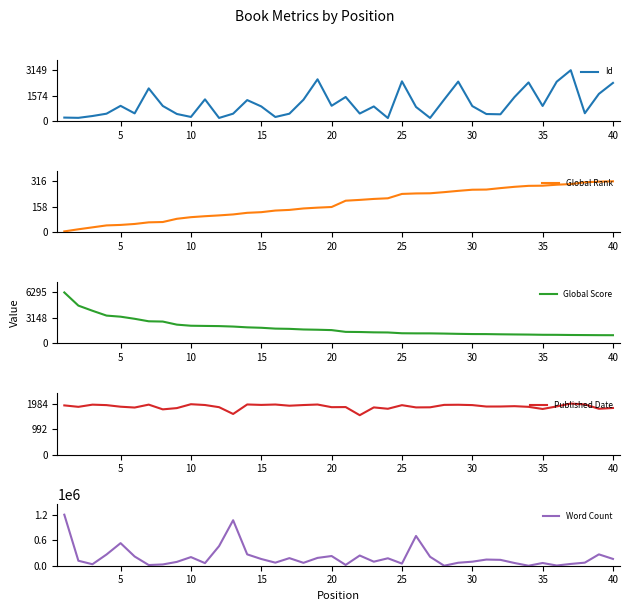

The Global Rank series shows 66 at 15. True or false?

False